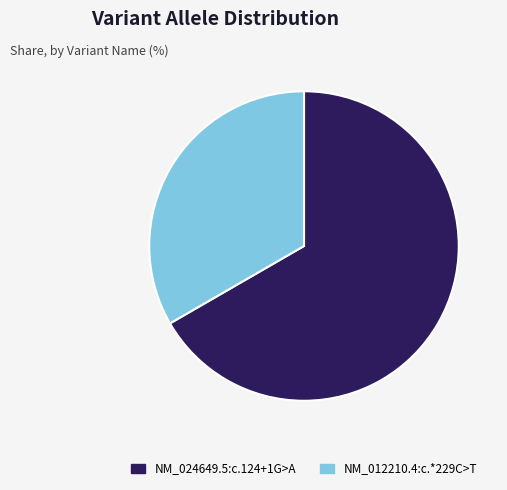

How many segments does this pie chart have?

2